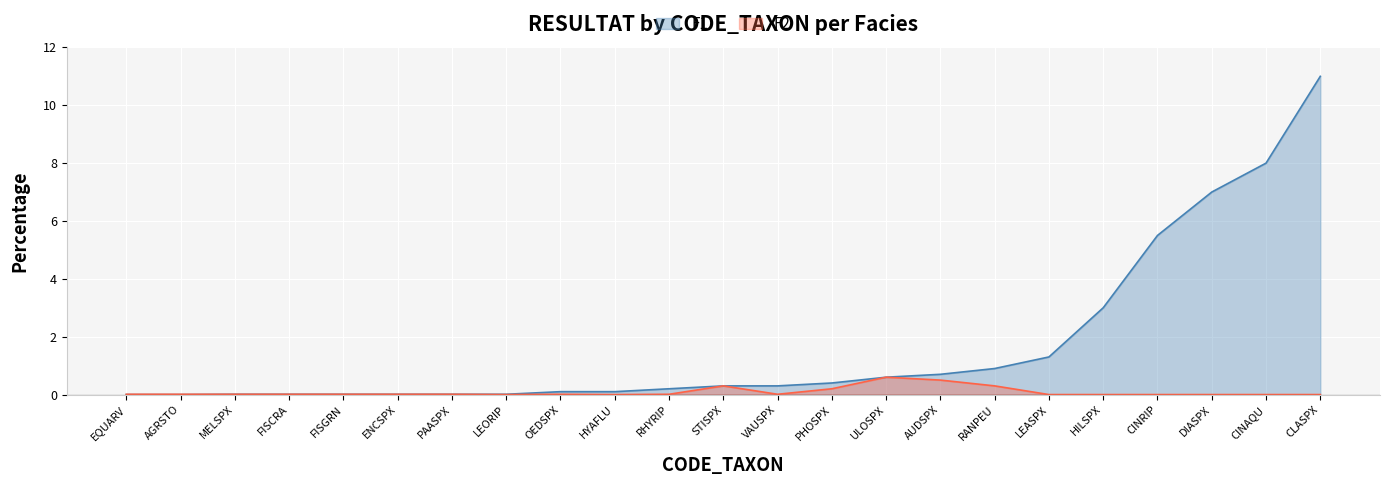

Which series has the widest spread of values?

F1